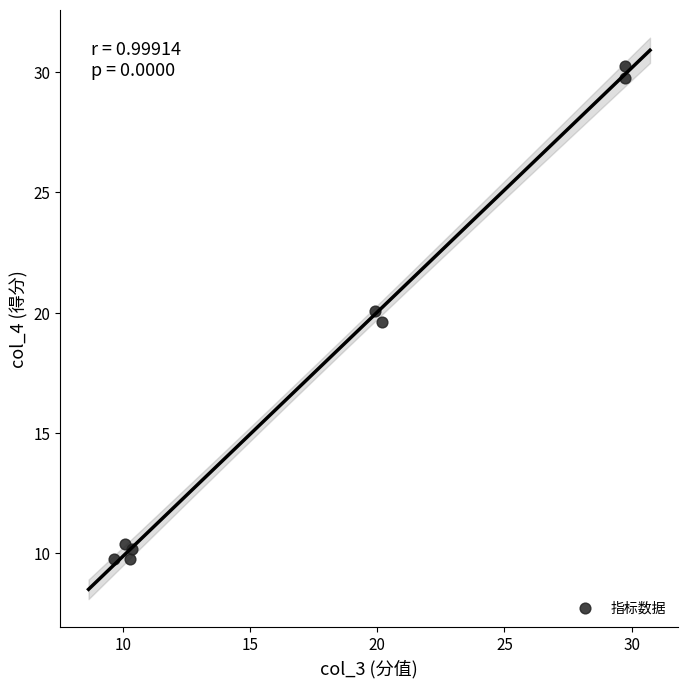

What is the average X value?

17.5